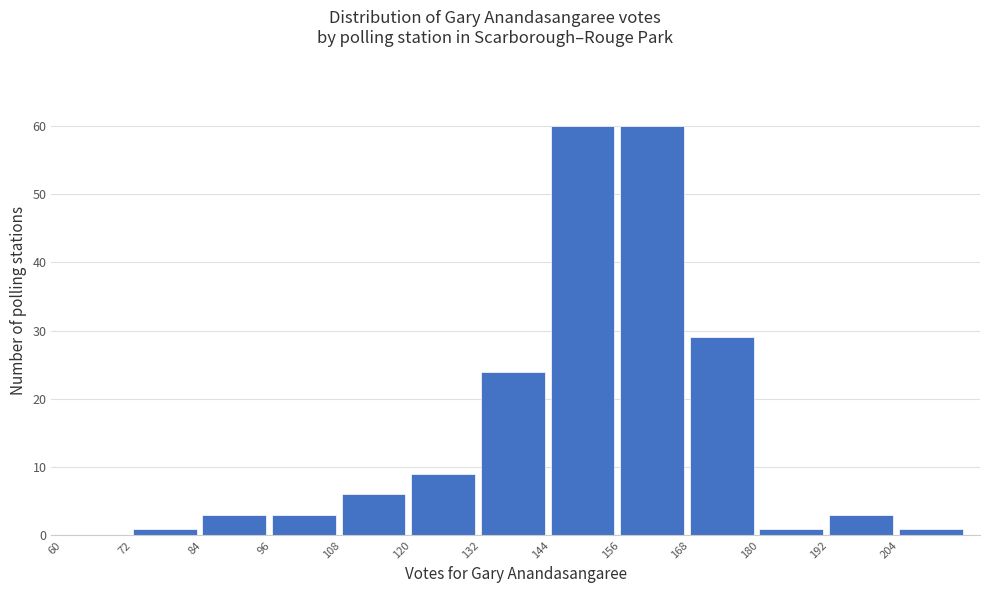

Reading left to right, list every bar in this chart as the range it spans on the x-axis followed by its height. The values are not printed on the chart, so give them approximately, as read against the axis.

60 to 72: 0
72 to 84: 1
84 to 96: 3
96 to 108: 3
108 to 120: 6
120 to 132: 9
132 to 144: 24
144 to 156: 60
156 to 168: 60
168 to 180: 29
180 to 192: 1
192 to 204: 3
204 to 216: 1